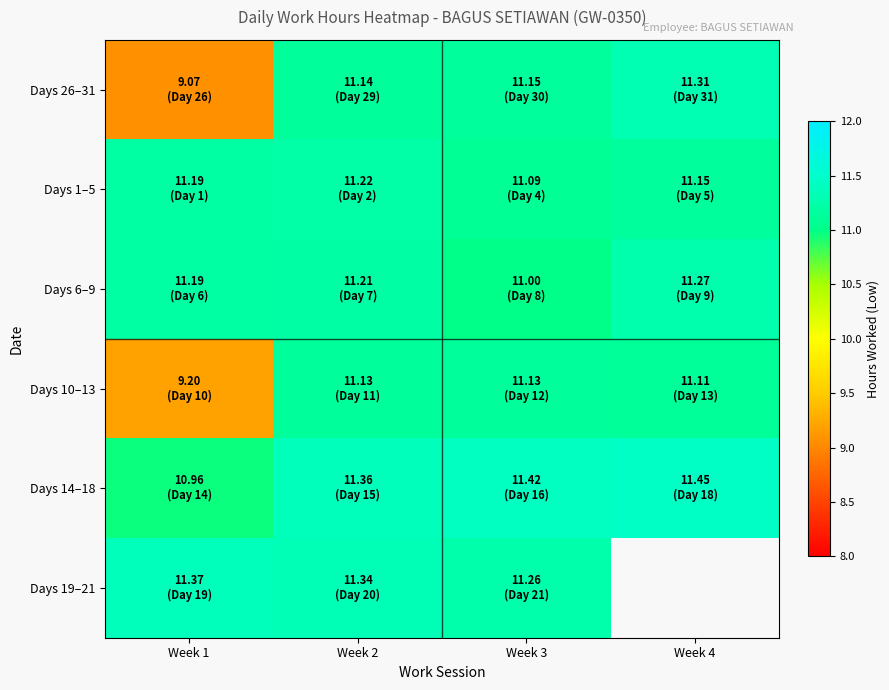

The Days 19–21 series shows 15.6 at Week 2. True or false?

False